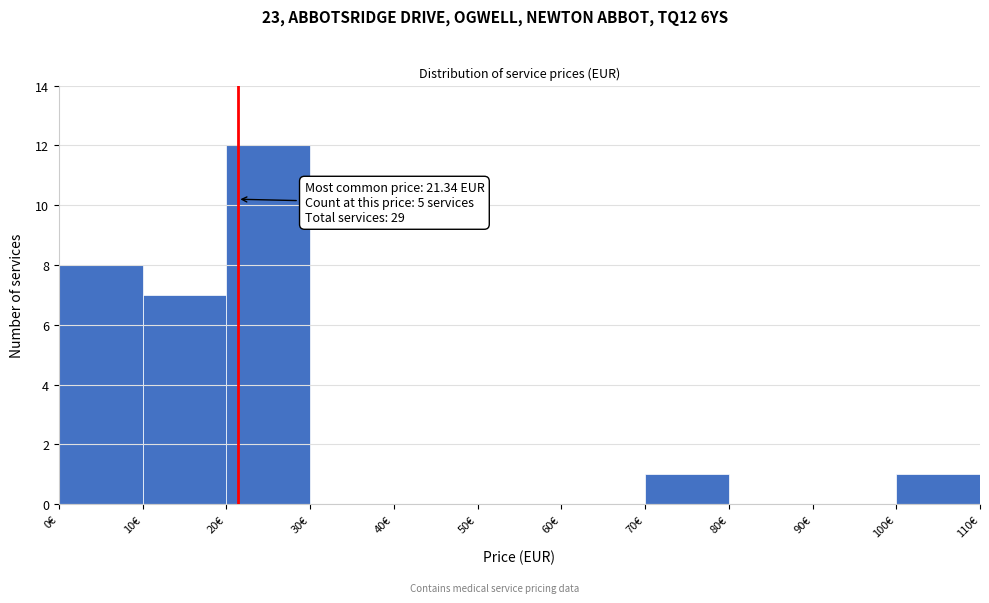

Over which range of the x-axis is the bar tallest?

20 to 30